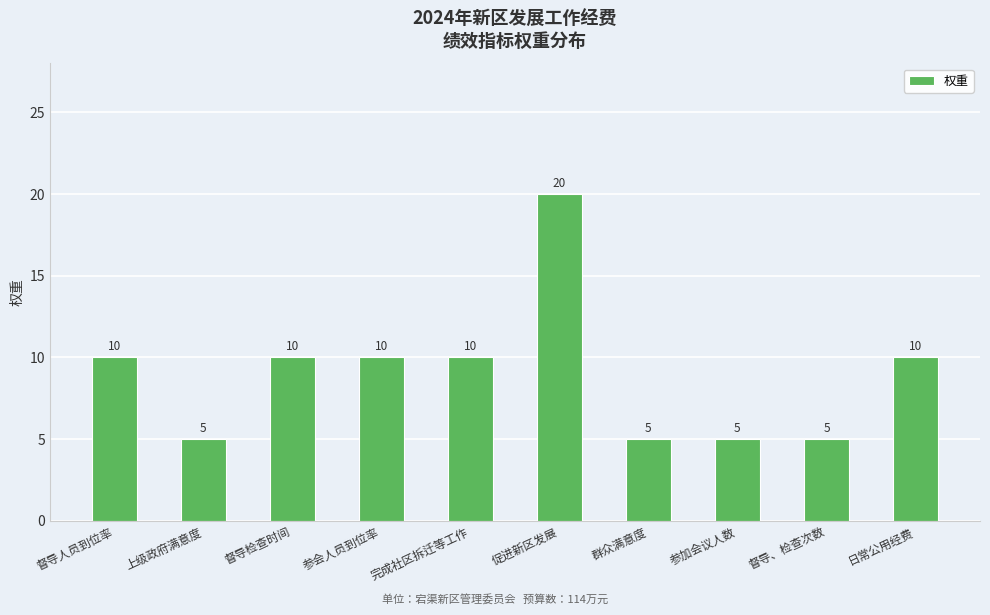

What is the change in value from 参加会议人数 to 日常公用经费?

+5